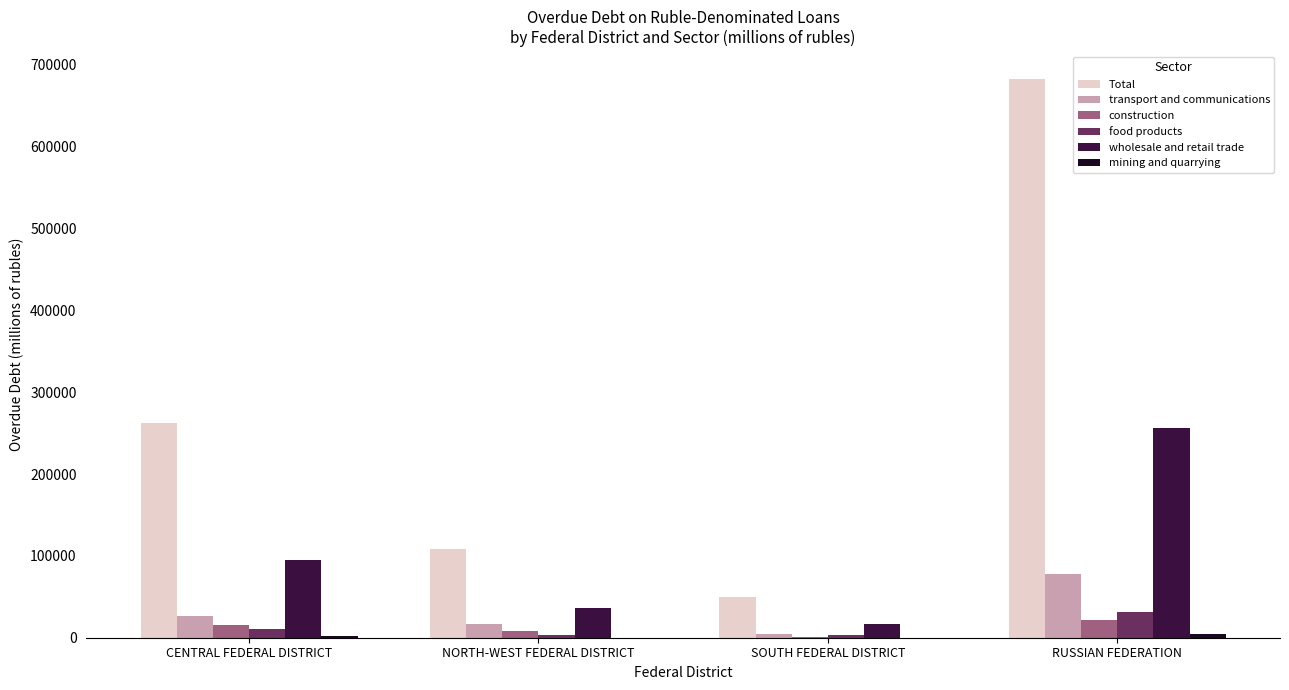

What is the spread (max minus min) of values at CENTRAL FEDERAL DISTRICT?

260005